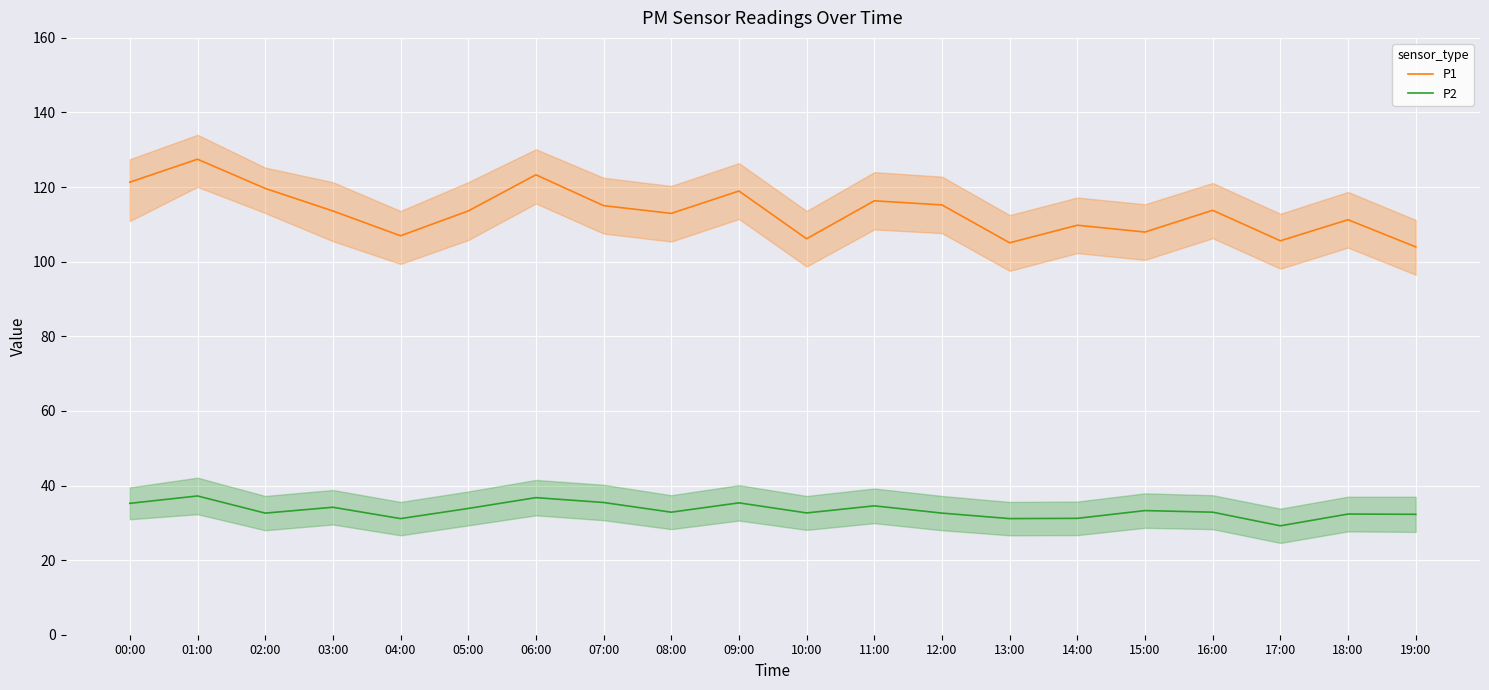

Read the P2 value at 05:00.

33.9